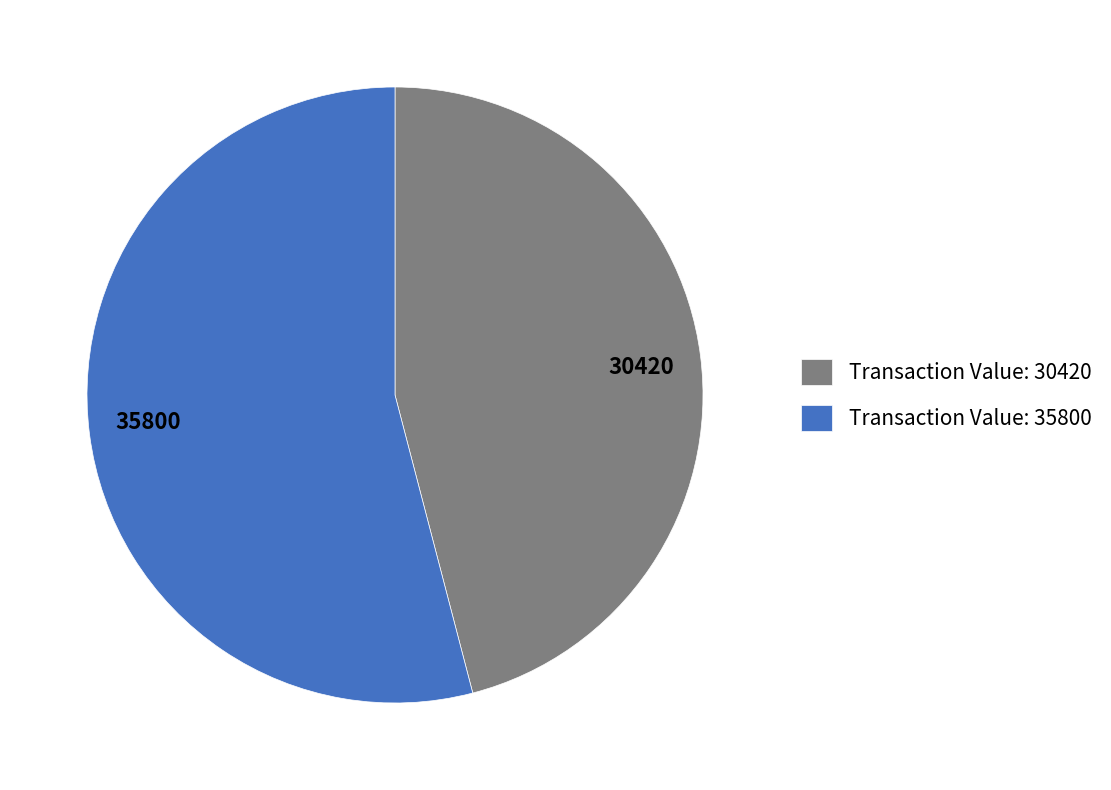

Which category has the biggest portion of the pie?

35800